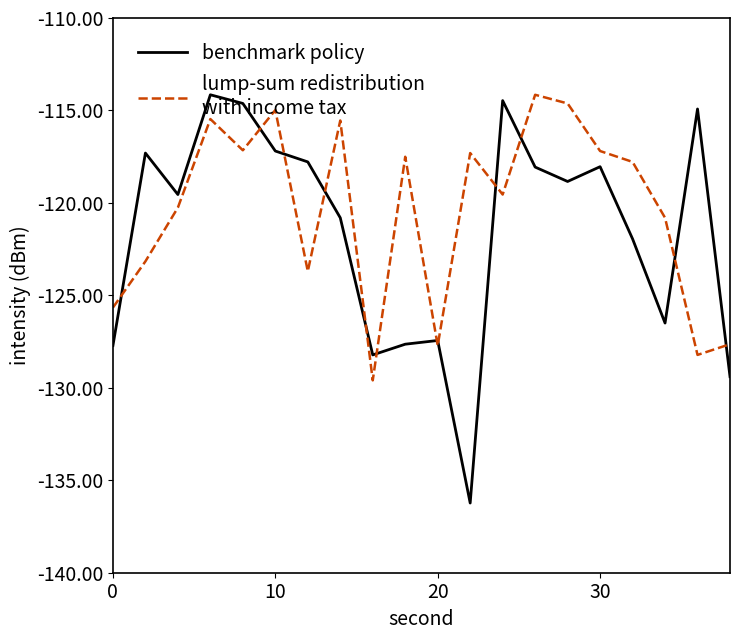

What is the maximum value shown in the chart?

-114.2